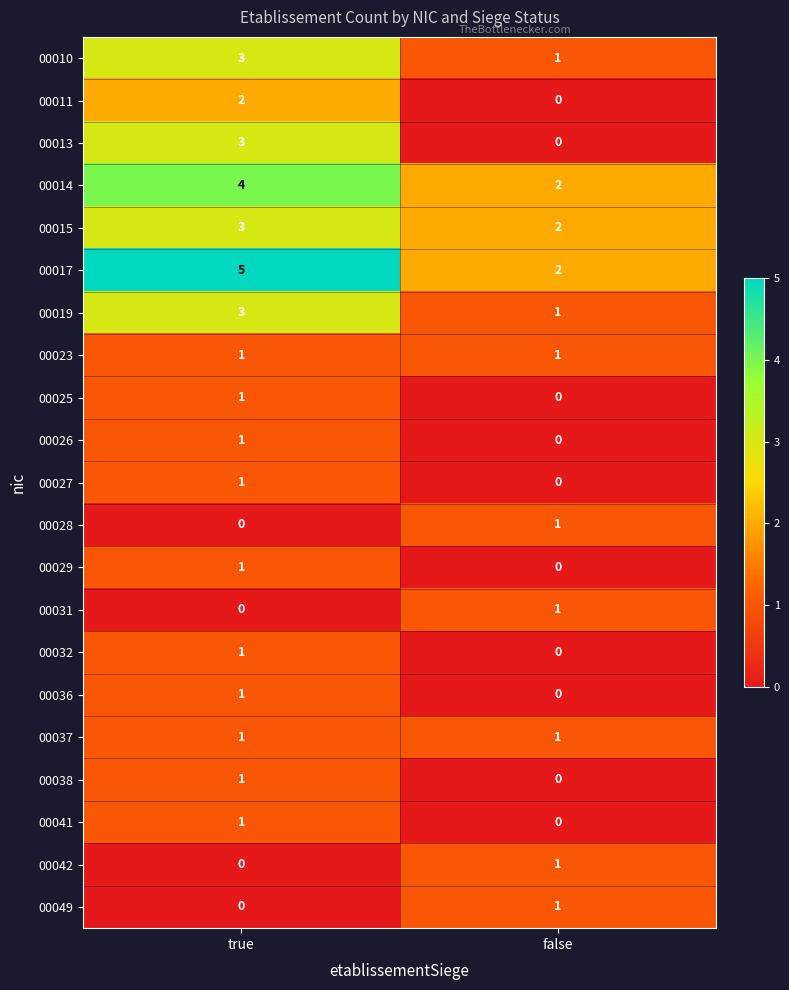

At which label is 00015 closest to 2?

false